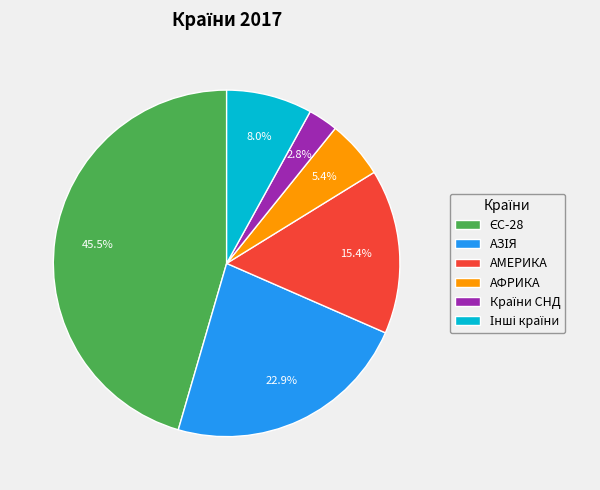

True or false: АФРИКА accounts for 16% of the total.

False